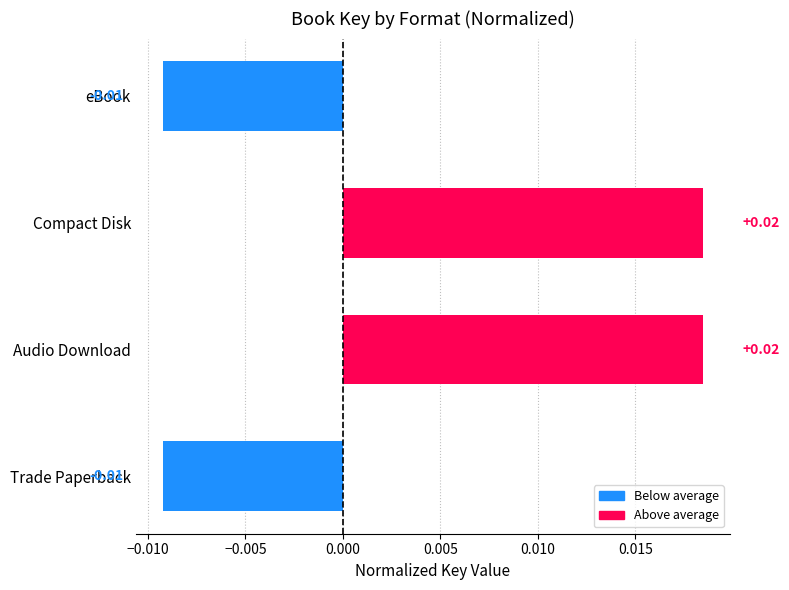

Between eBook and Audio Download, which is larger?

Audio Download